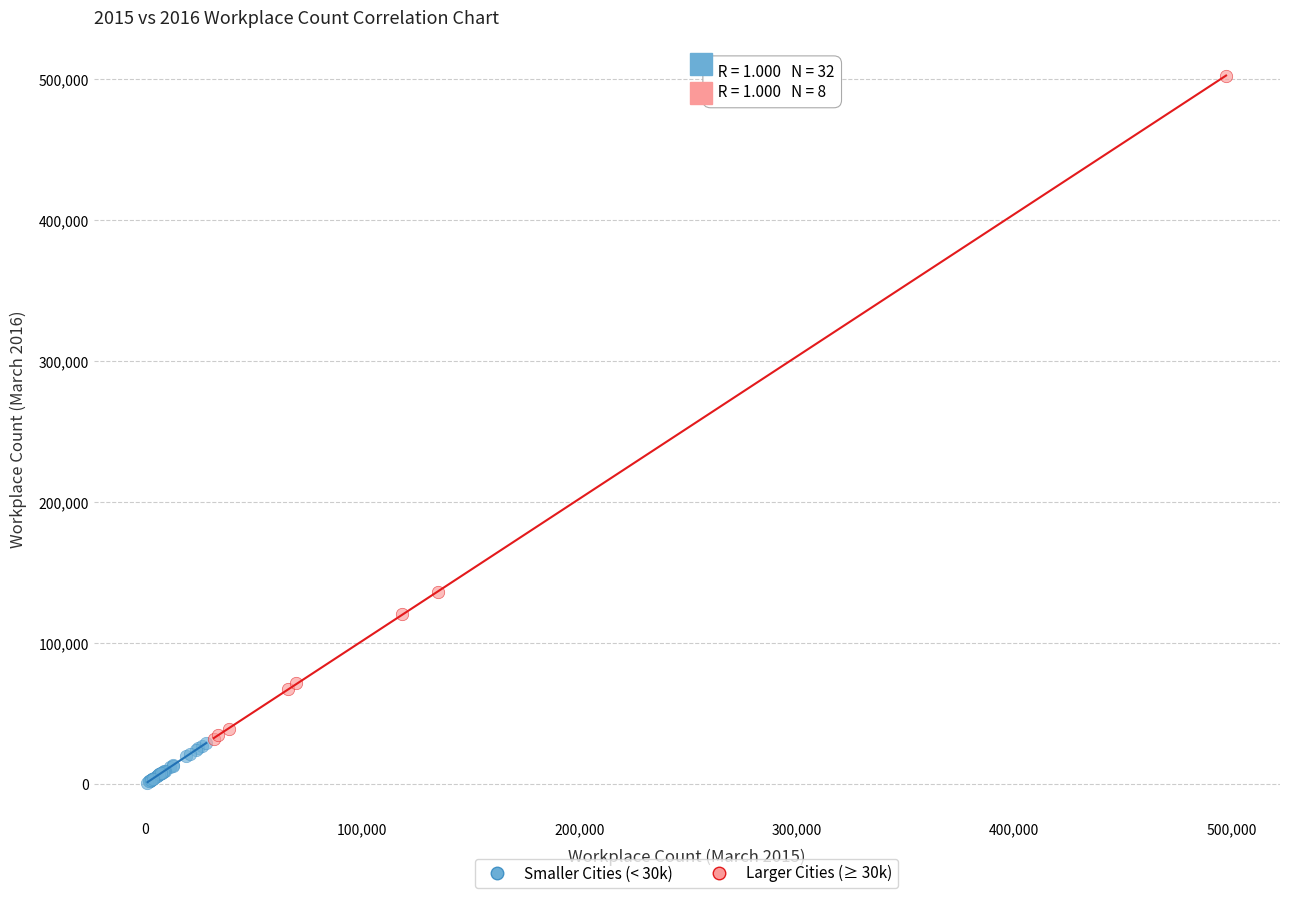

Which series reaches the minimum Y coordinate?

Smaller Cities (< 30k)